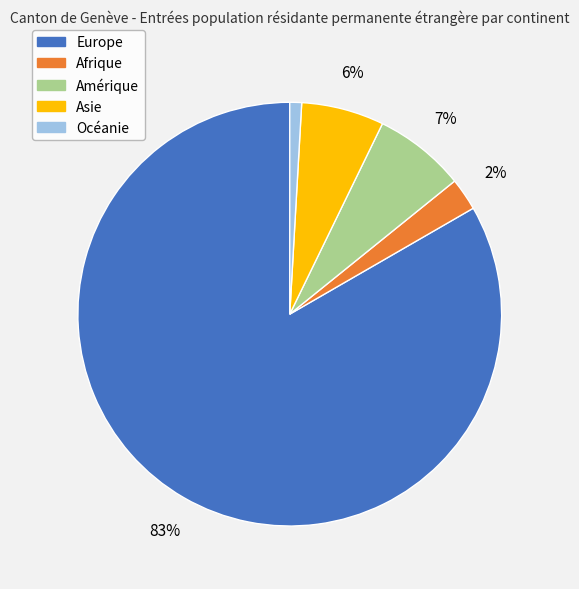

Which has a higher value, Océanie or Amérique?

Amérique